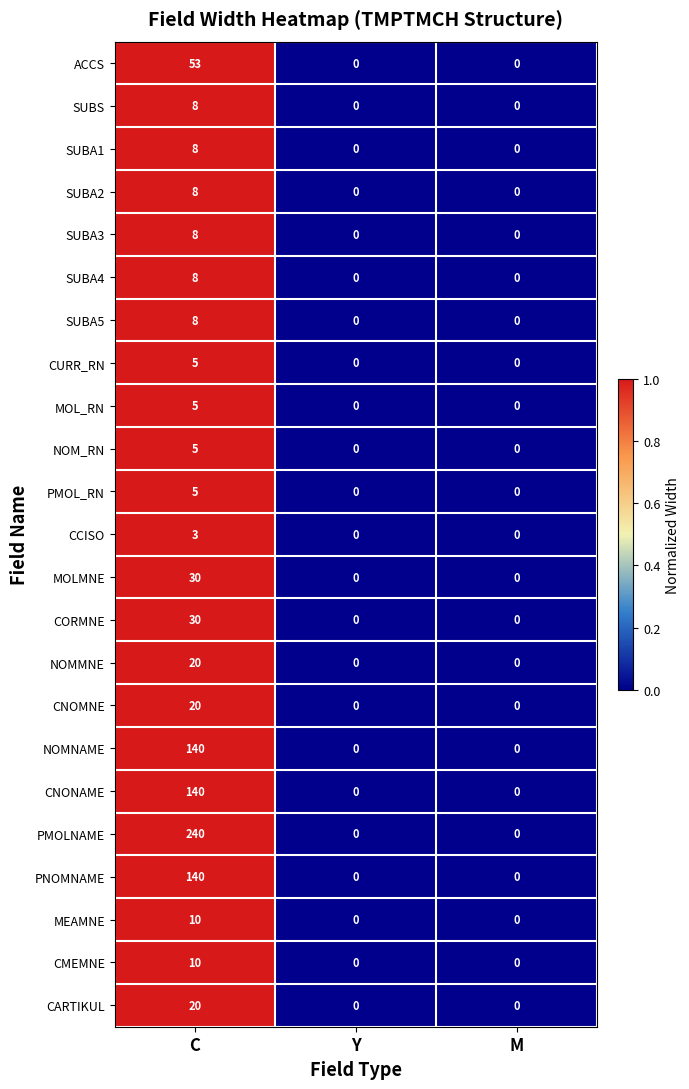

Which series has the largest total across all categories?

PMOLNAME